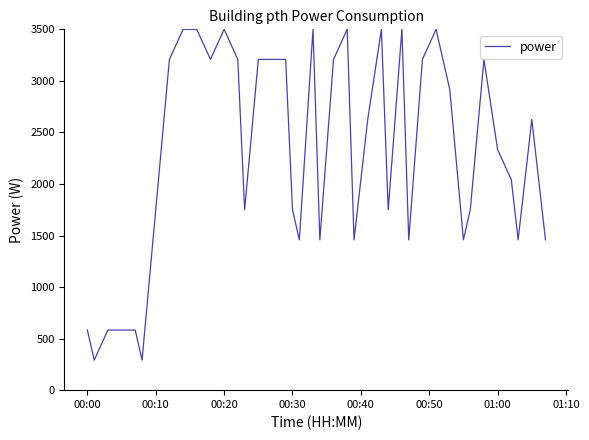

What is the smallest value displayed?

291.7